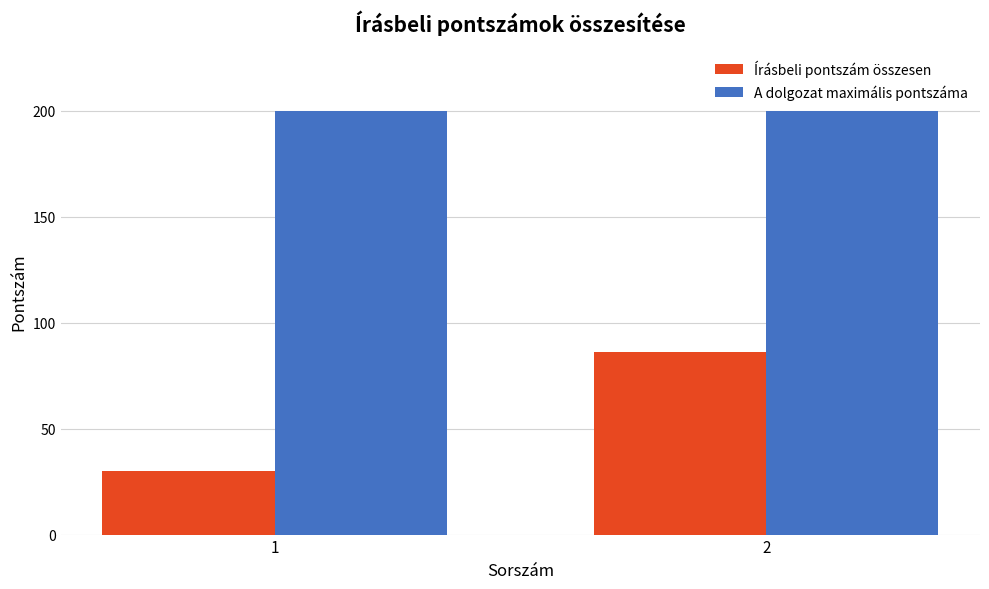

The Írásbeli pontszám összesen series shows 30 at 1. True or false?

True